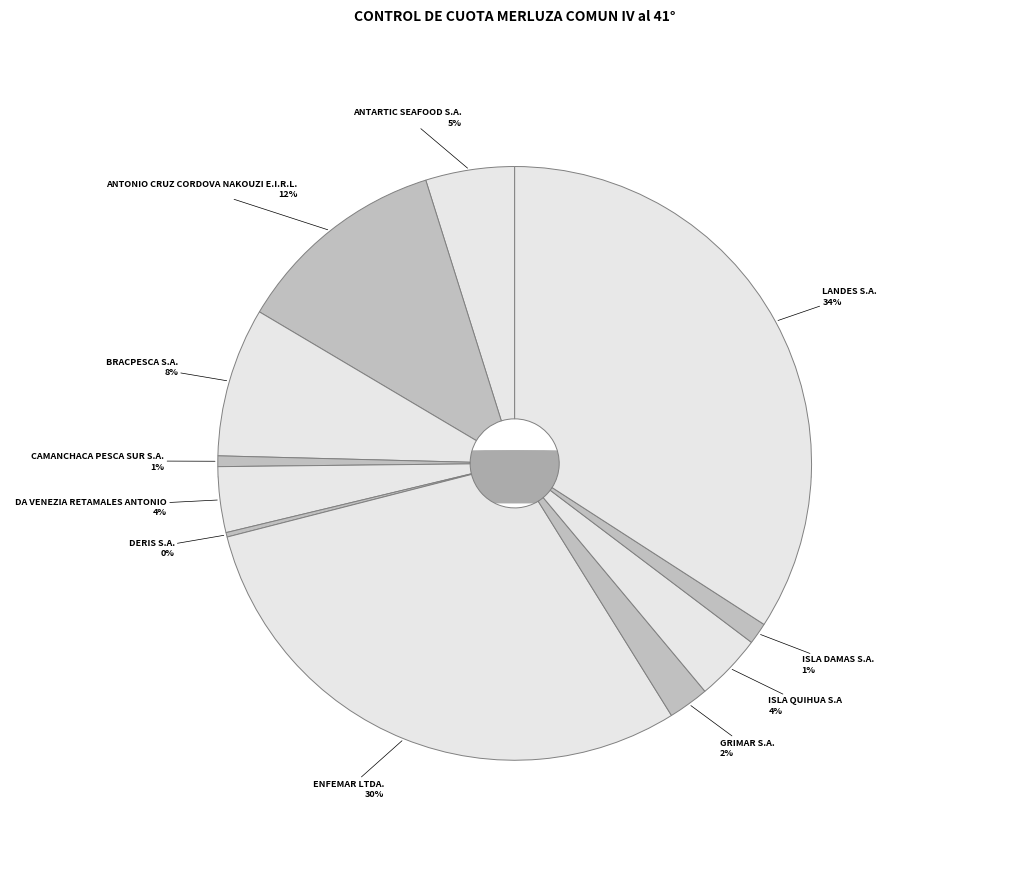

Is it true that GRIMAR S.A. is 7% of the pie?

False